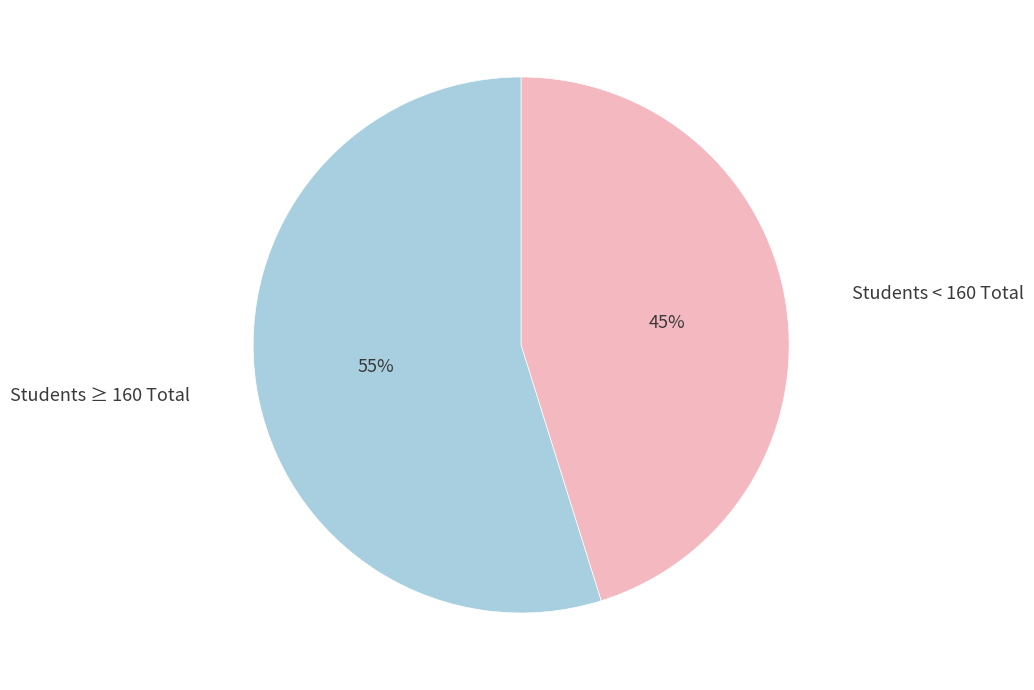

What is the largest slice in the pie chart?

Students ≥ 160 Total